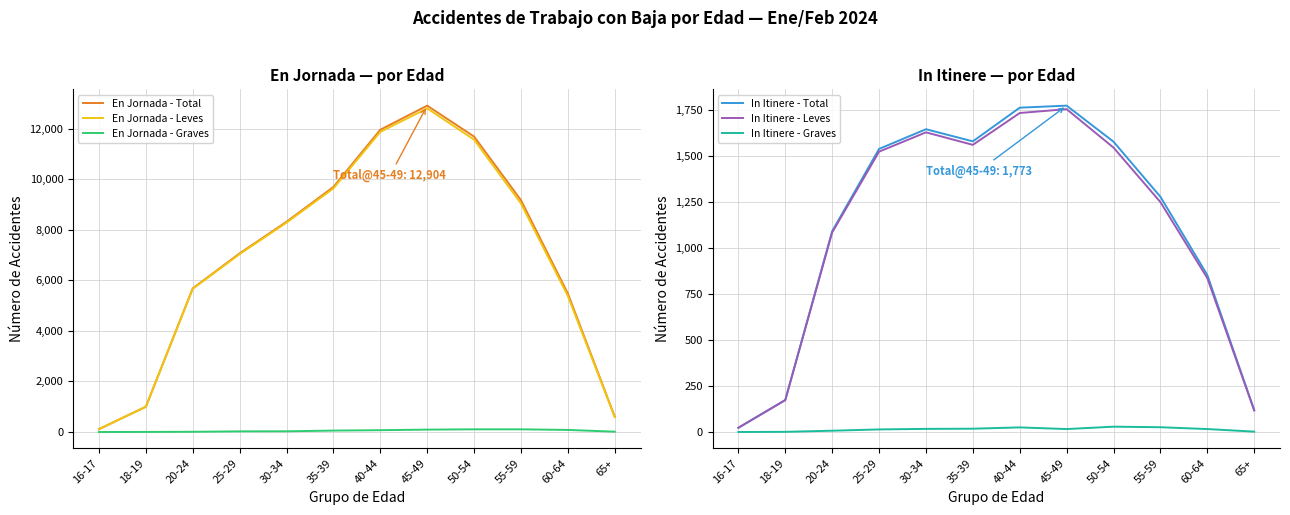

Which series has the largest total across all categories?

En Jornada - Total